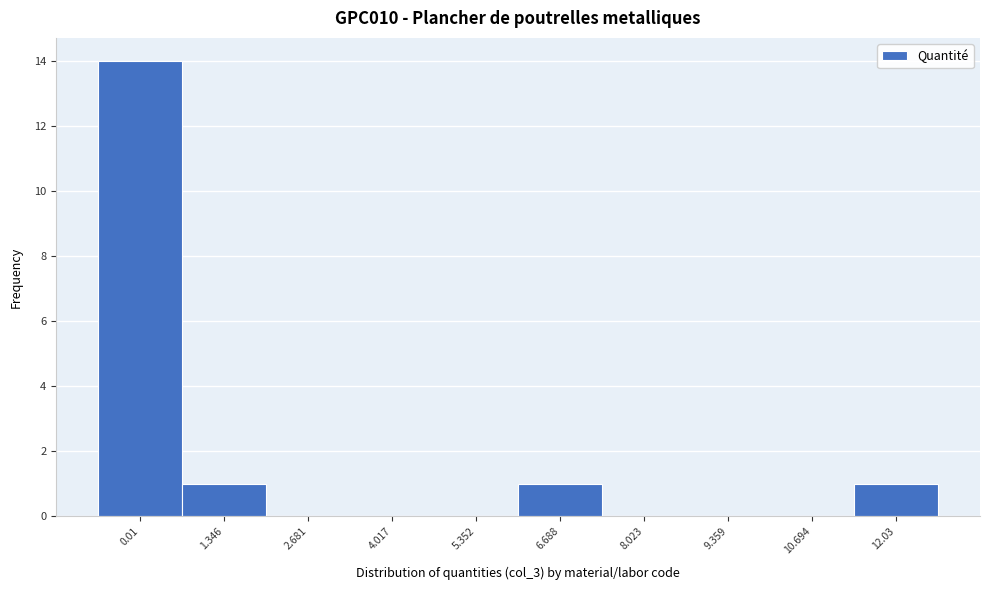

Reading left to right, list all the values displayed in this chart.

0.01=14	1.346=1	2.681=0	4.017=0	5.352=0	6.688=1	8.023=0	9.359=0	10.694=0	12.03=1